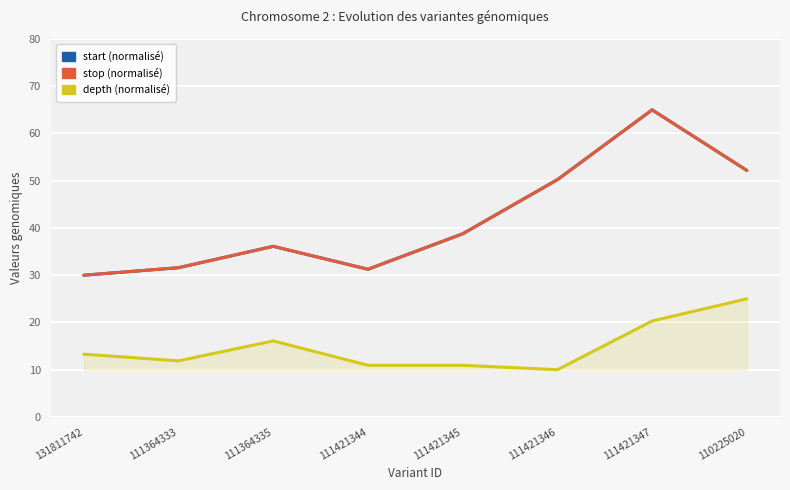

How many data points in depth (normalised) are above 13?

4